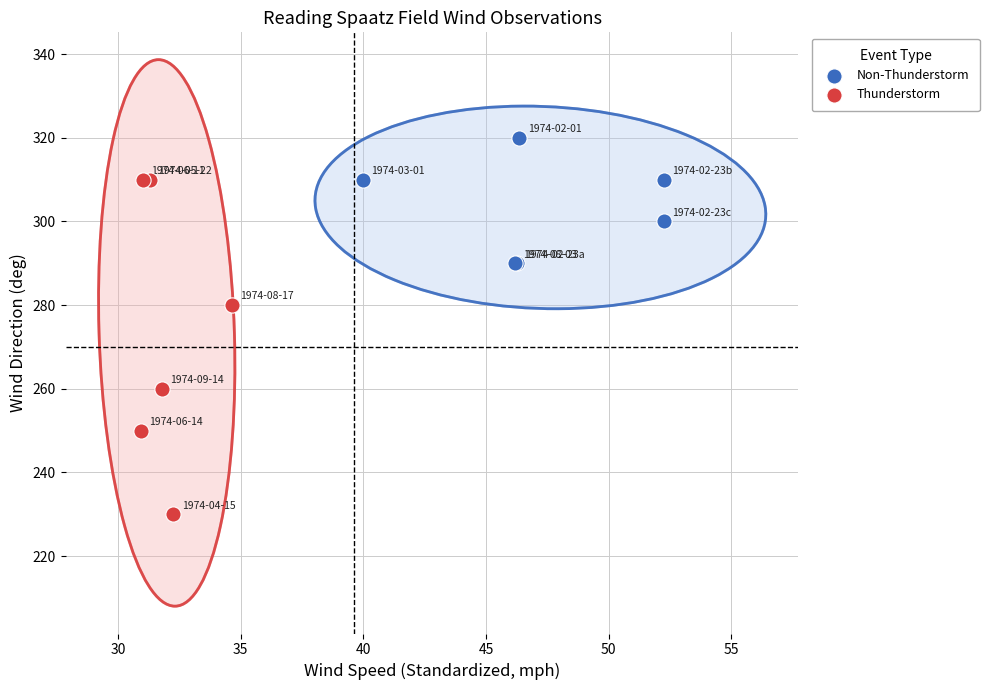

Which series has the largest Y range (max minus min)?

Thunderstorm